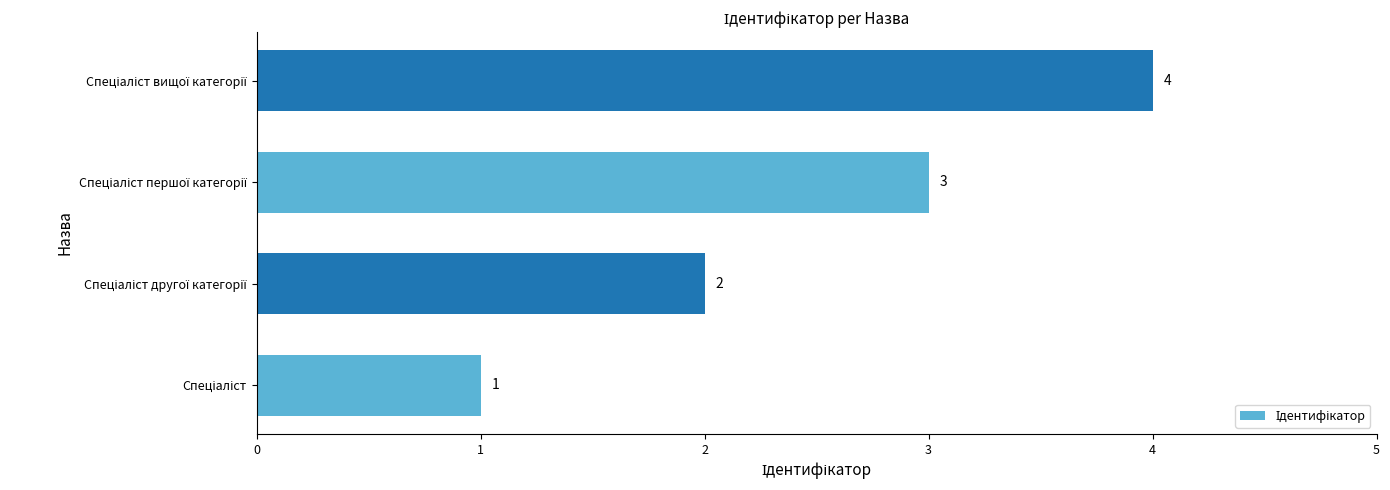

Does the chart contain stacked bars?

No